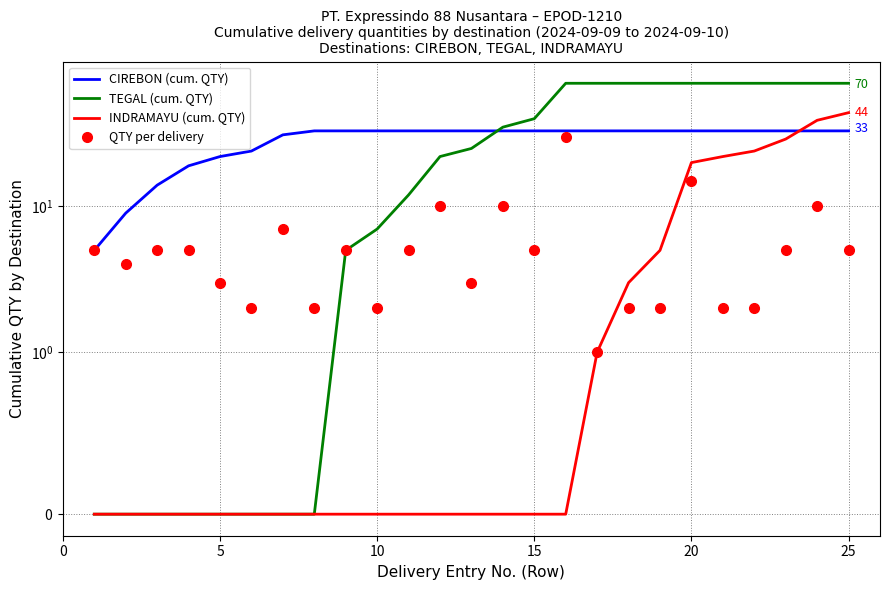

How many values in the INDRAMAYU (cum. QTY) series exceed 0?

9